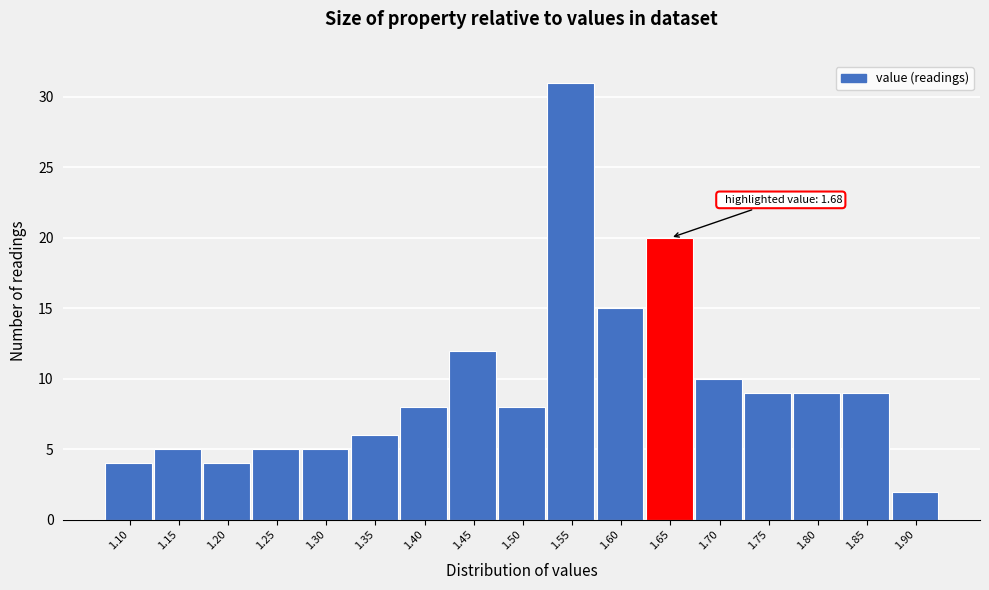

Reading left to right, what are all the values shown in this chart?

1.10=4	1.15=5	1.20=4	1.25=5	1.30=5	1.35=6	1.40=8	1.45=12	1.50=8	1.55=31	1.60=15	1.65=20	1.70=10	1.75=9	1.80=9	1.85=9	1.90=2